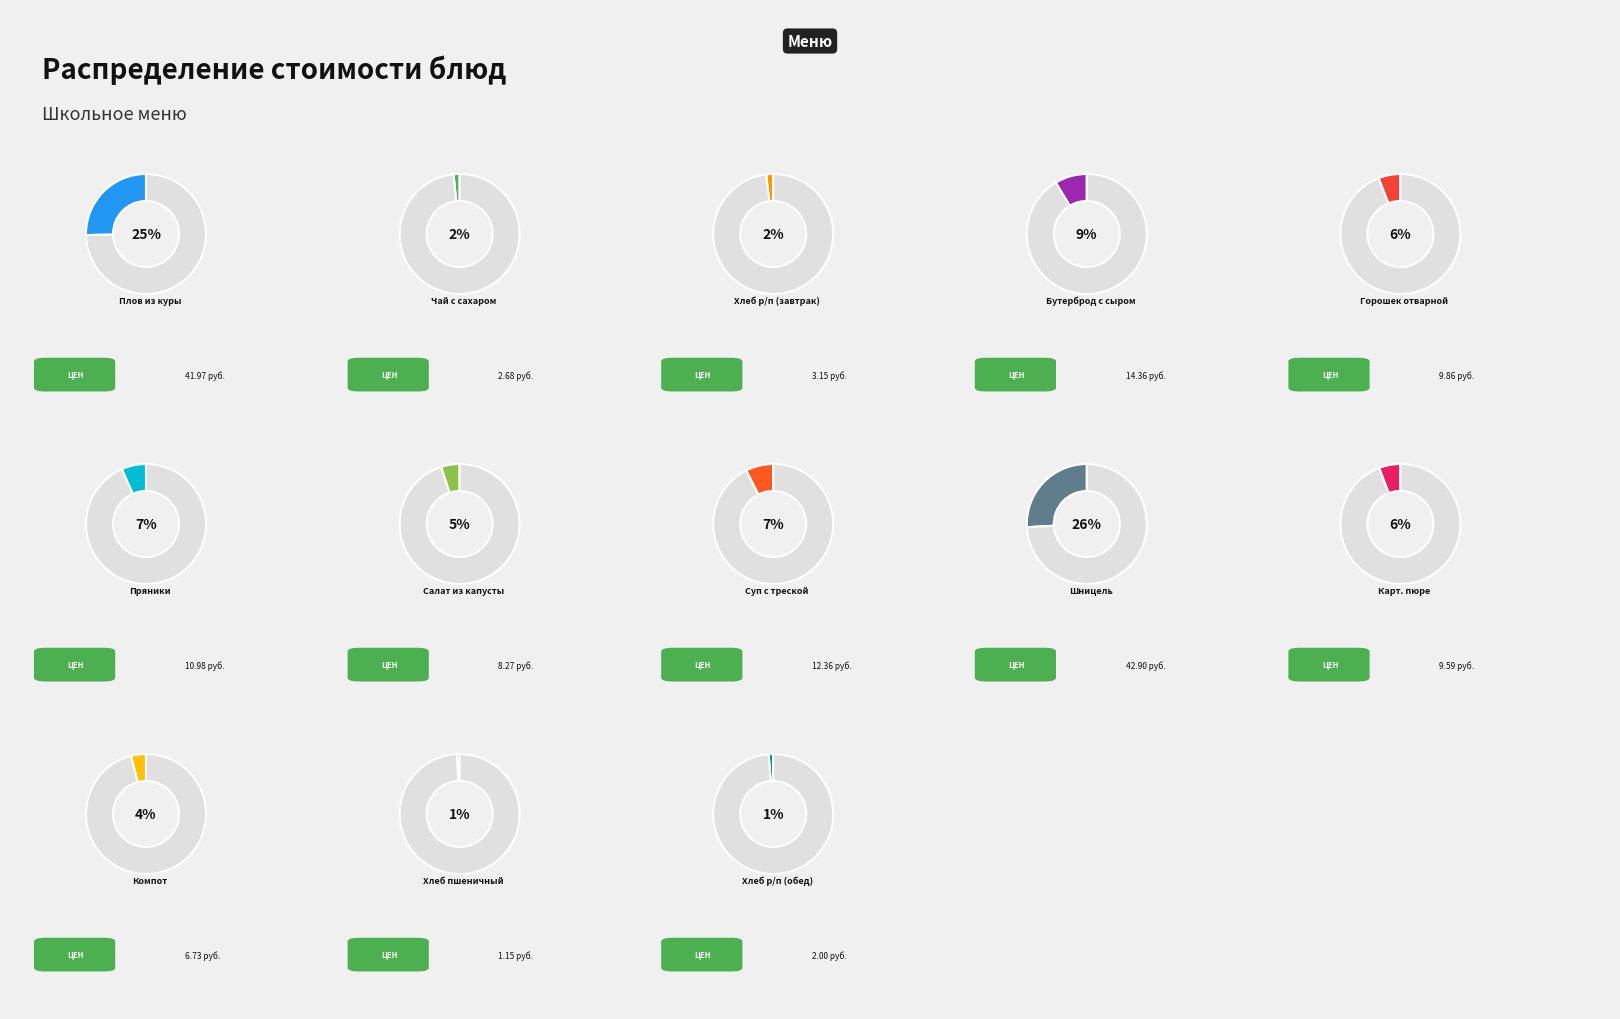

Which slice is the largest?

Шницель натуральный рубленый